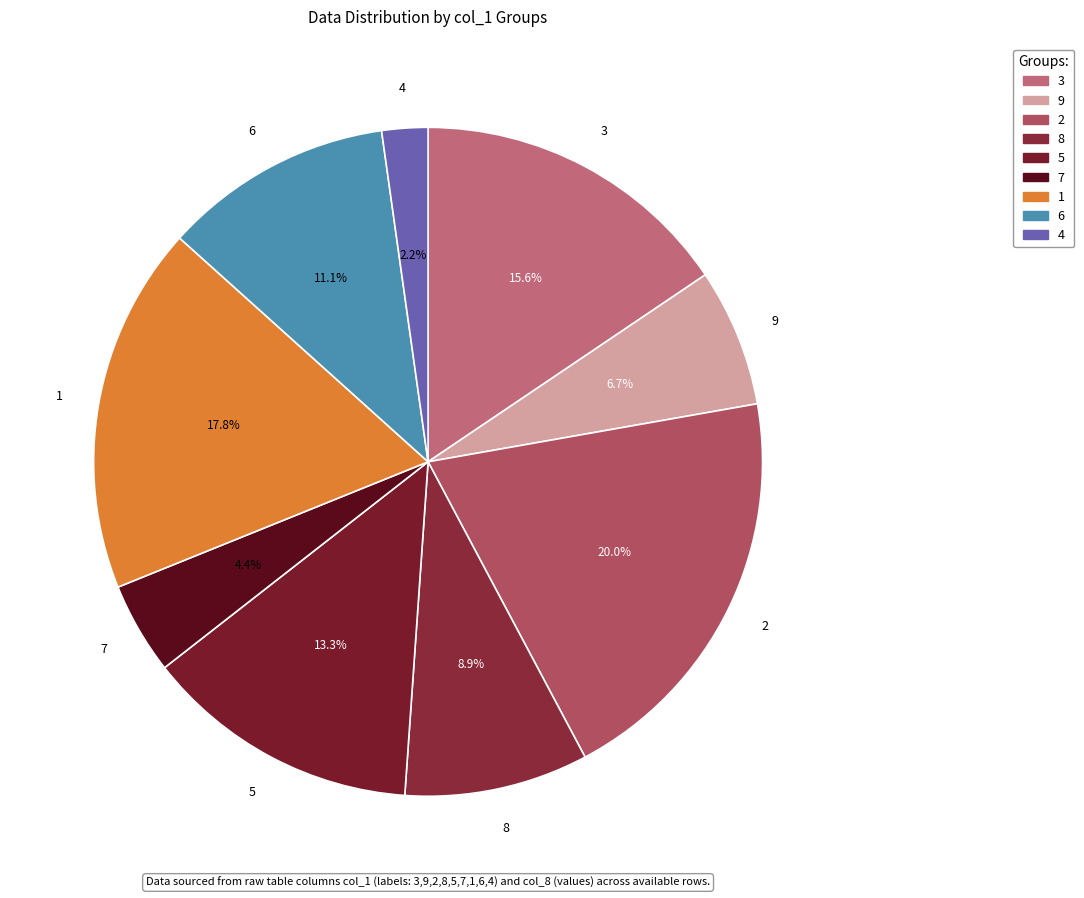

How many segments does this pie chart have?

9